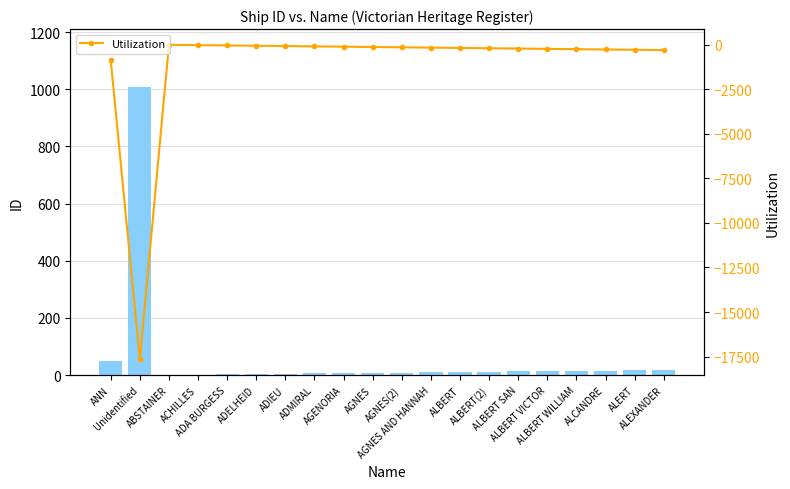

Reading left to right, extract all data points from this chart.

ID: ANN=51.0	Unidentified=1009.0	ABSTAINER=1.0	ACHILLES=2.0	ADA BURGESS=3.0	ADELHEID=4.0	ADIEU=5.0	ADMIRAL=6.0	AGENORIA=7.0	AGNES=8.0	AGNES(2)=9.0	AGNES AND HANNAH=10.0	ALBERT=11.0	ALBERT(2)=12.0	ALBERT SAN=13.0	ALBERT VICTOR=14.0	ALBERT WILLIAM=15.0	ALCANDRE=16.0	ALERT=17.0	ALEXANDER=18.0
Utilization: ANN=-892.5	Unidentified=-17657.5	ABSTAINER=-17.5	ACHILLES=-35.0	ADA BURGESS=-52.5	ADELHEID=-70.0	ADIEU=-87.5	ADMIRAL=-105.0	AGENORIA=-122.5	AGNES=-140.0	AGNES(2)=-157.5	AGNES AND HANNAH=-175.0	ALBERT=-192.5	ALBERT(2)=-210.0	ALBERT SAN=-227.5	ALBERT VICTOR=-245.0	ALBERT WILLIAM=-262.5	ALCANDRE=-280.0	ALERT=-297.5	ALEXANDER=-315.0